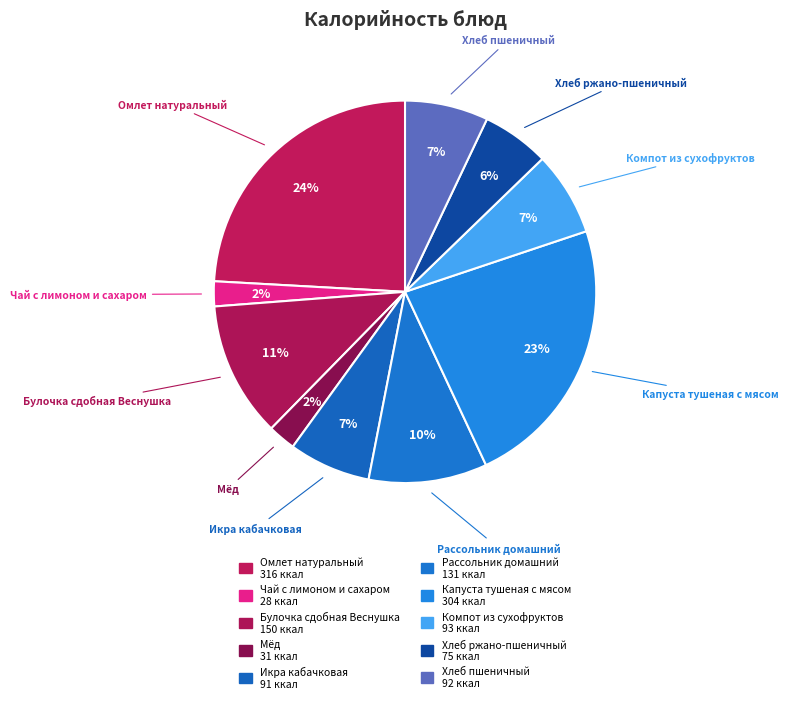

What percentage is NOT represented by Рассольник домашний?

90.0%